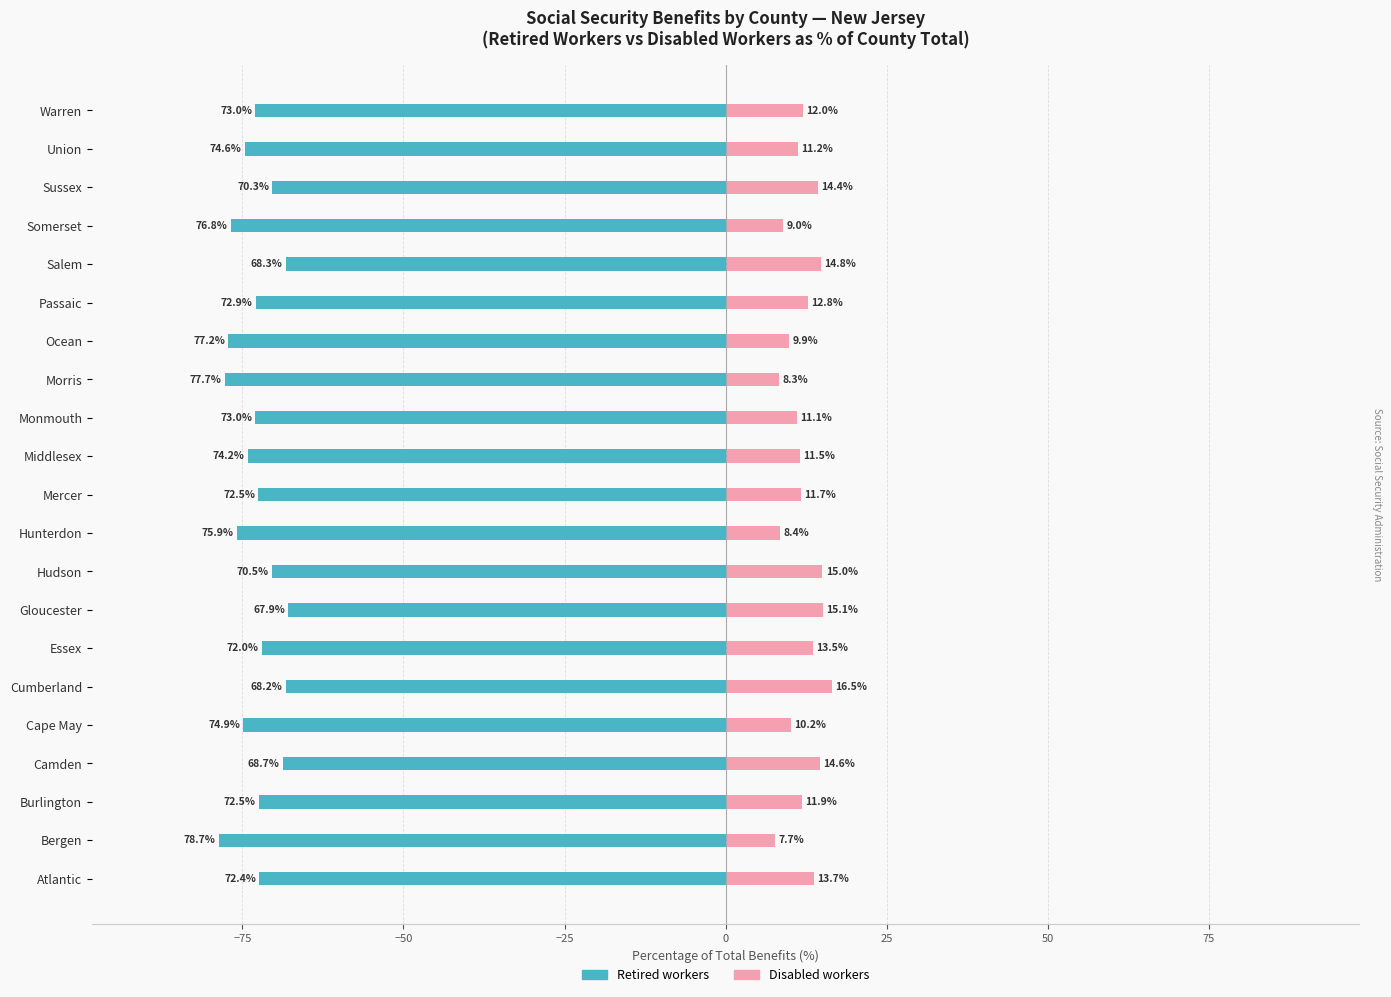

List the series in order of their peak value, highest first.

Disabled workers (% of Total), Retired workers (% of Total)